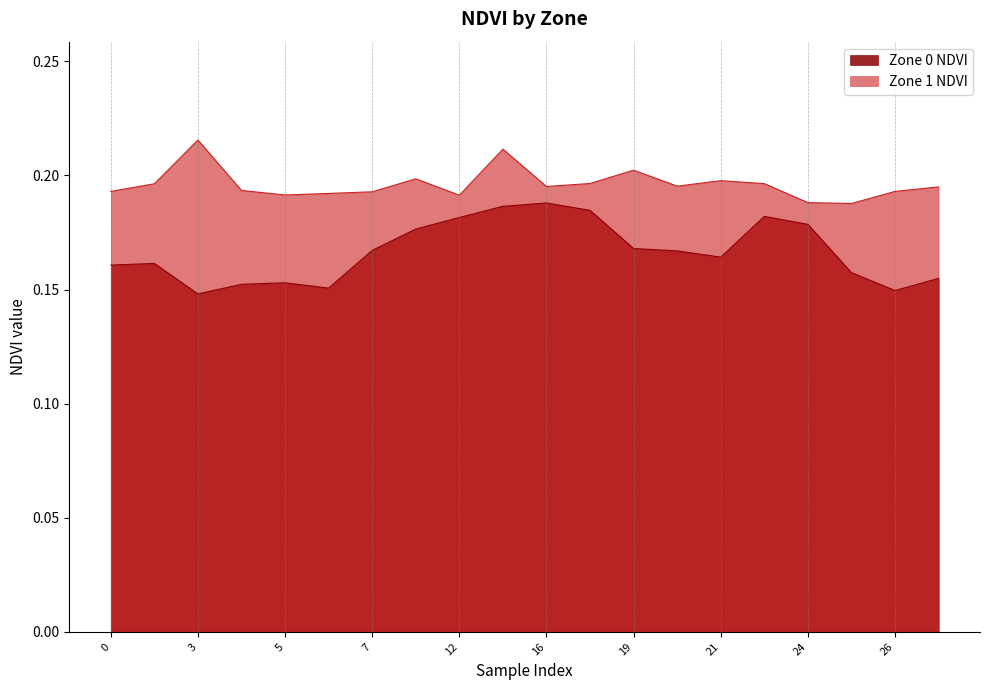

What are all the series names shown in the legend?

Zone 0 NDVI, Zone 1 NDVI